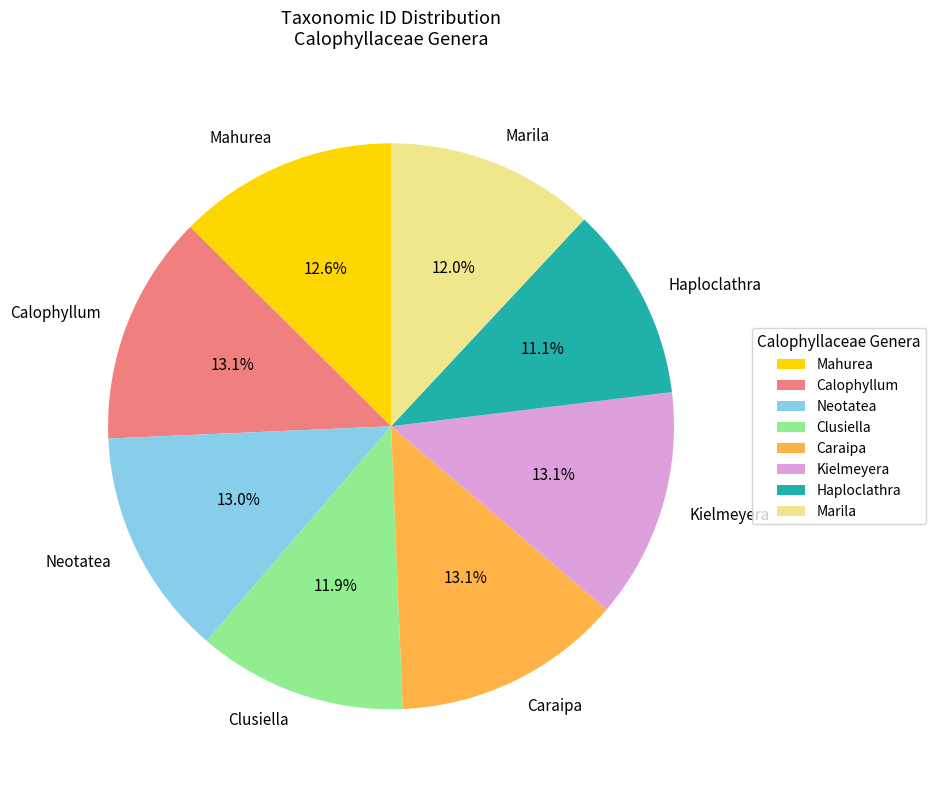

Is the sum of Caraipa and Haploclathra greater than half?

No